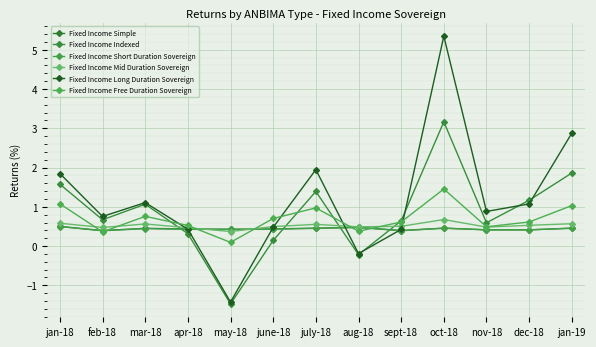

Is it true that Fixed Income Free Duration Sovereign equals 0.8 at apr-18?

False